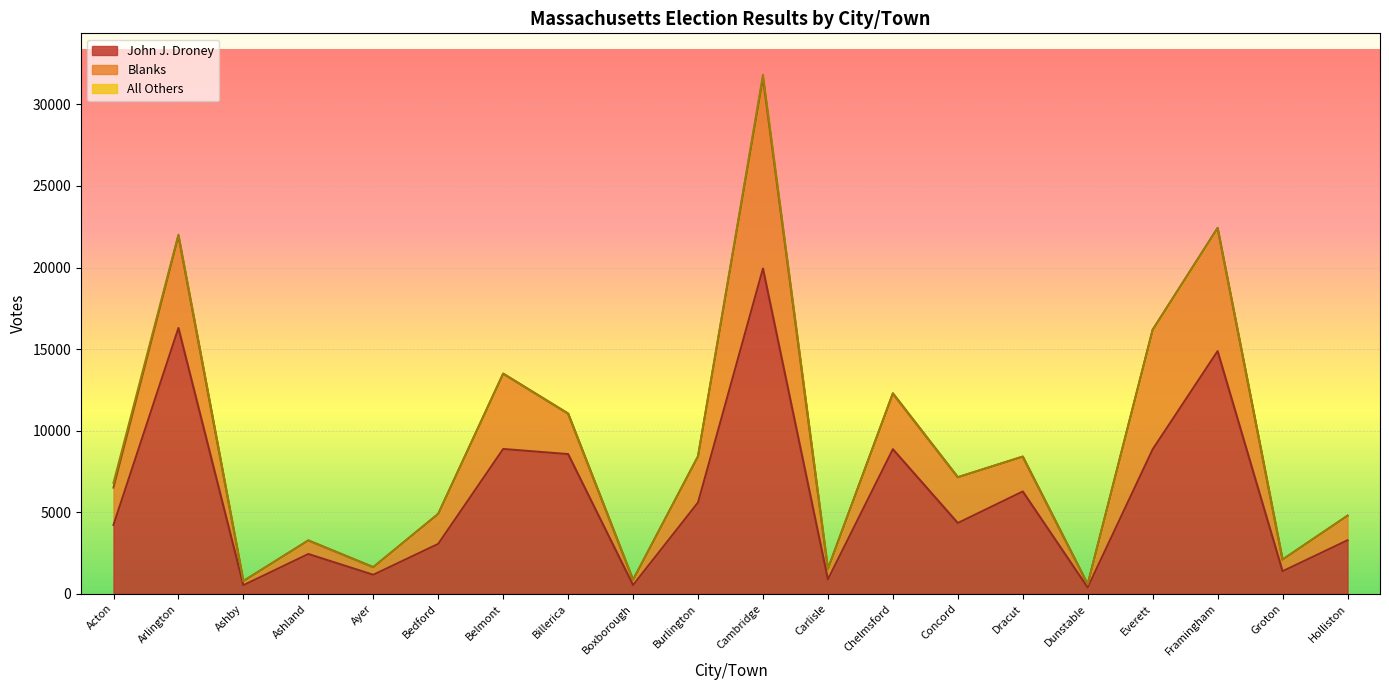

Reading right to left, what are all the values shown in this chart?

John J. Droney: Holliston=3276	Groton=1377	Framingham=14873	Everett=8852	Dunstable=381	Dracut=6268	Concord=4334	Chelmsford=8861	Carlisle=876	Cambridge=19938	Burlington=5593	Boxborough=527	Billerica=8560	Belmont=8873	Bedford=3055	Ayer=1160	Ashland=2434	Ashby=519	Arlington=16291	Acton=4218
All Others: Holliston=3	Groton=2	Framingham=0	Everett=0	Dunstable=0	Dracut=5	Concord=5	Chelmsford=20	Carlisle=1	Cambridge=181	Burlington=1	Boxborough=0	Billerica=3	Belmont=2	Bedford=0	Ayer=2	Ashland=0	Ashby=0	Arlington=71	Acton=287
Blanks: Holliston=1504	Groton=713	Framingham=7551	Everett=7332	Dunstable=197	Dracut=2136	Concord=2805	Chelmsford=3411	Carlisle=644	Cambridge=11695	Burlington=2828	Boxborough=322	Billerica=2482	Belmont=4618	Bedford=1839	Ayer=466	Ashland=831	Ashby=254	Arlington=5652	Acton=2287